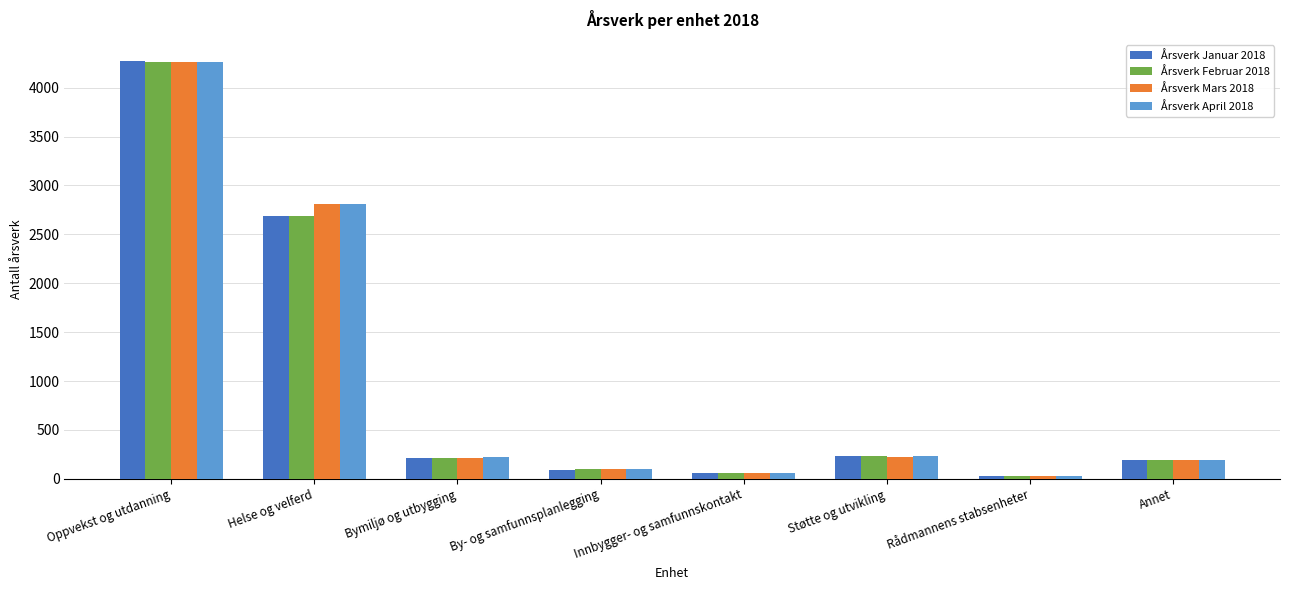

What are all the series names shown in the legend?

Årsverk Januar 2018, Årsverk Februar 2018, Årsverk Mars 2018, Årsverk April 2018